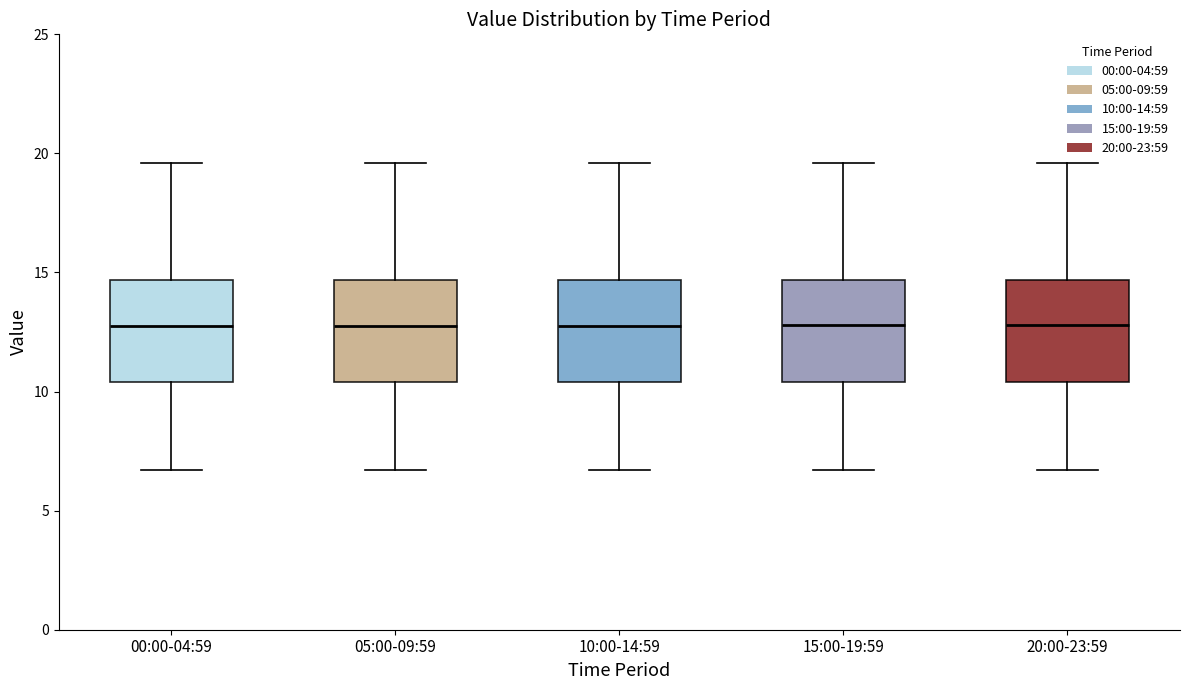

Reading left to right, transcribe this box plot: for each box, give where its median line is, the range the box spans, and where its two whiskers end, as read against the y-axis. The values are not printed on the chart, so give them approximately, as read against the axis.

00:00-04:59: median 13.0, box 10.5 to 14.5, whiskers 6.5 to 19.5
05:00-09:59: median 13.0, box 10.5 to 14.5, whiskers 6.5 to 19.5
10:00-14:59: median 13.0, box 10.5 to 14.5, whiskers 6.5 to 19.5
15:00-19:59: median 13.0, box 10.5 to 14.5, whiskers 6.5 to 19.5
20:00-23:59: median 13.0, box 10.5 to 14.5, whiskers 6.5 to 19.5